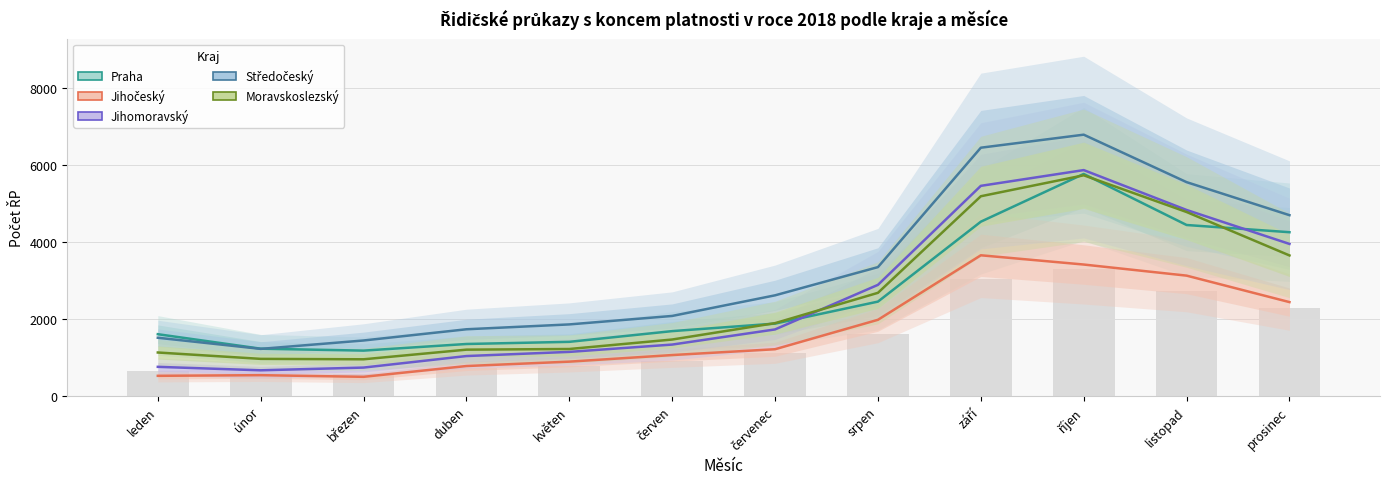

What is the label of the 3rd bar from the left?

březen